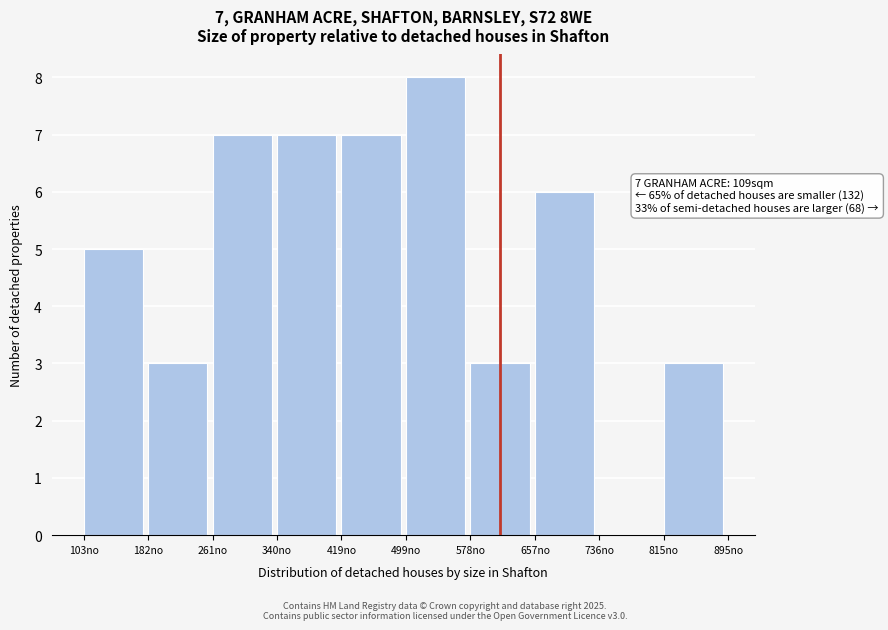

Over which range of the x-axis is the bar tallest?

500 to 580